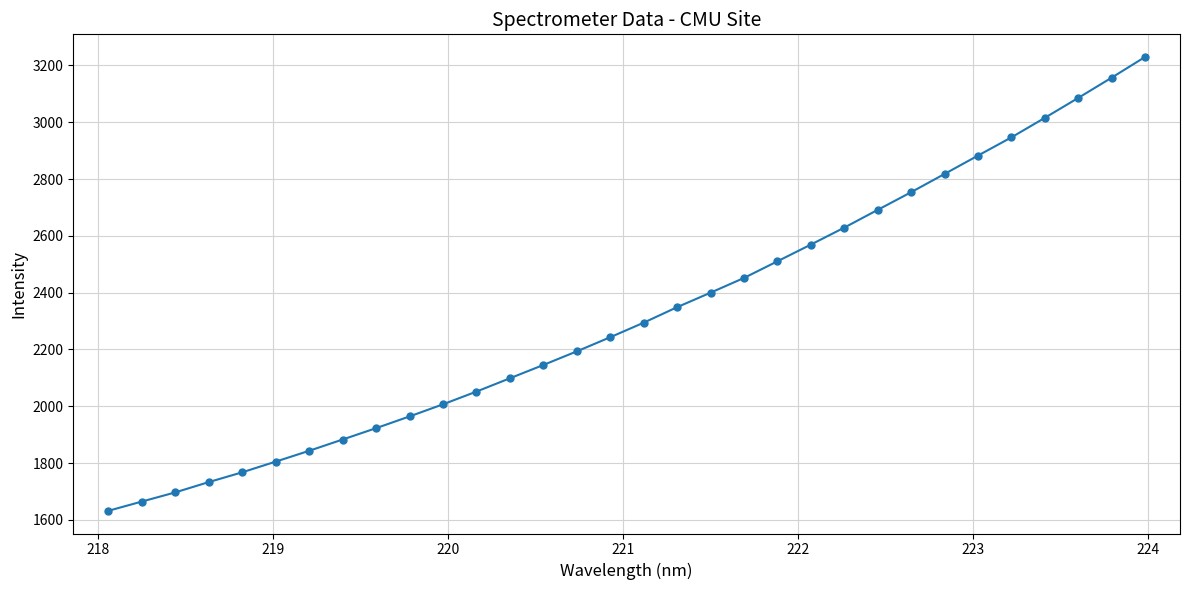

What is the difference between the maximum and minimum values?

1597.2